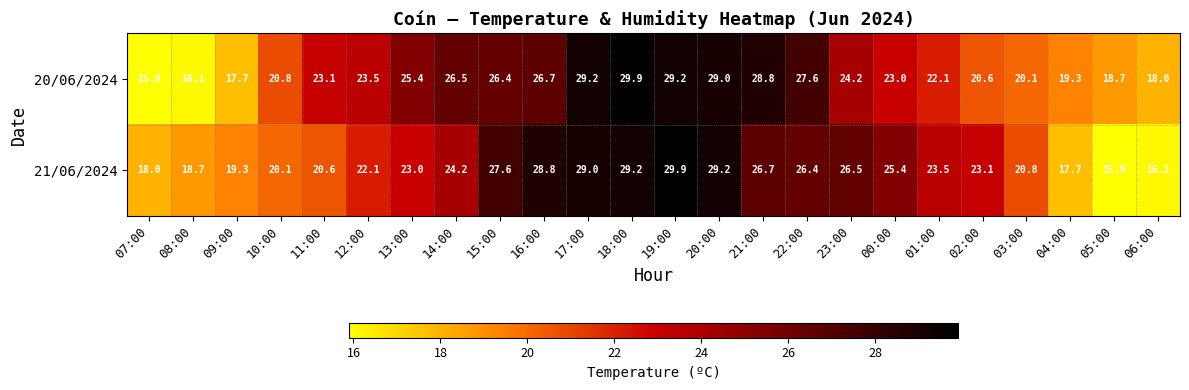

What is the highest value of the 21/06/2024 series?

29.9